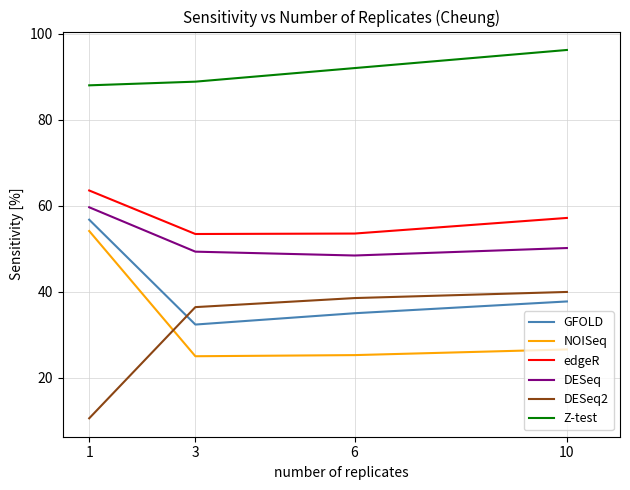

How many interior local valleys does the NOISeq series have?

1